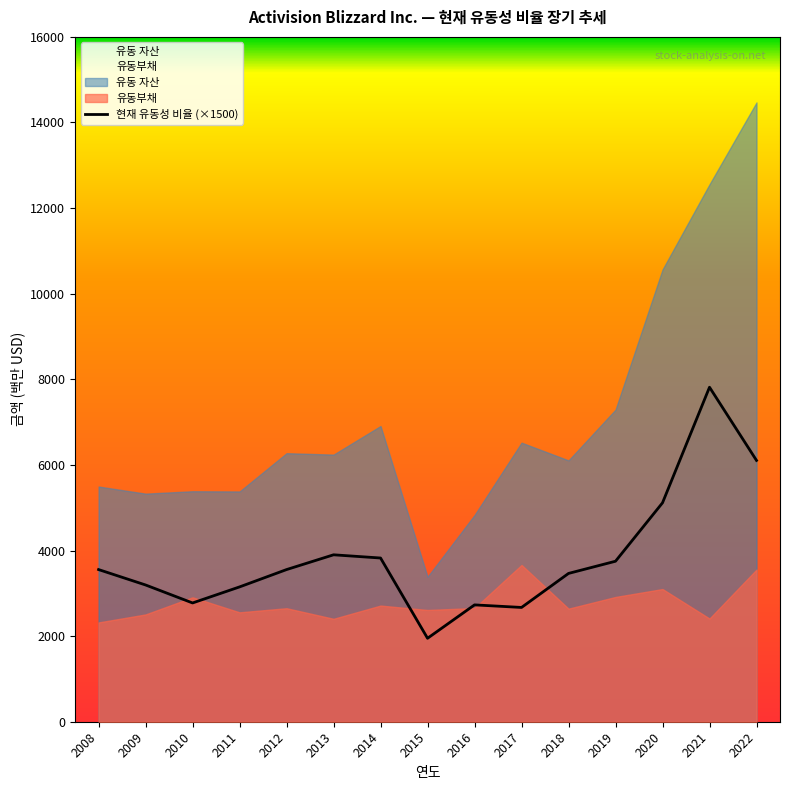

What is the lowest value of the 현재 유동성 비율 (×1500) series?

1950.0